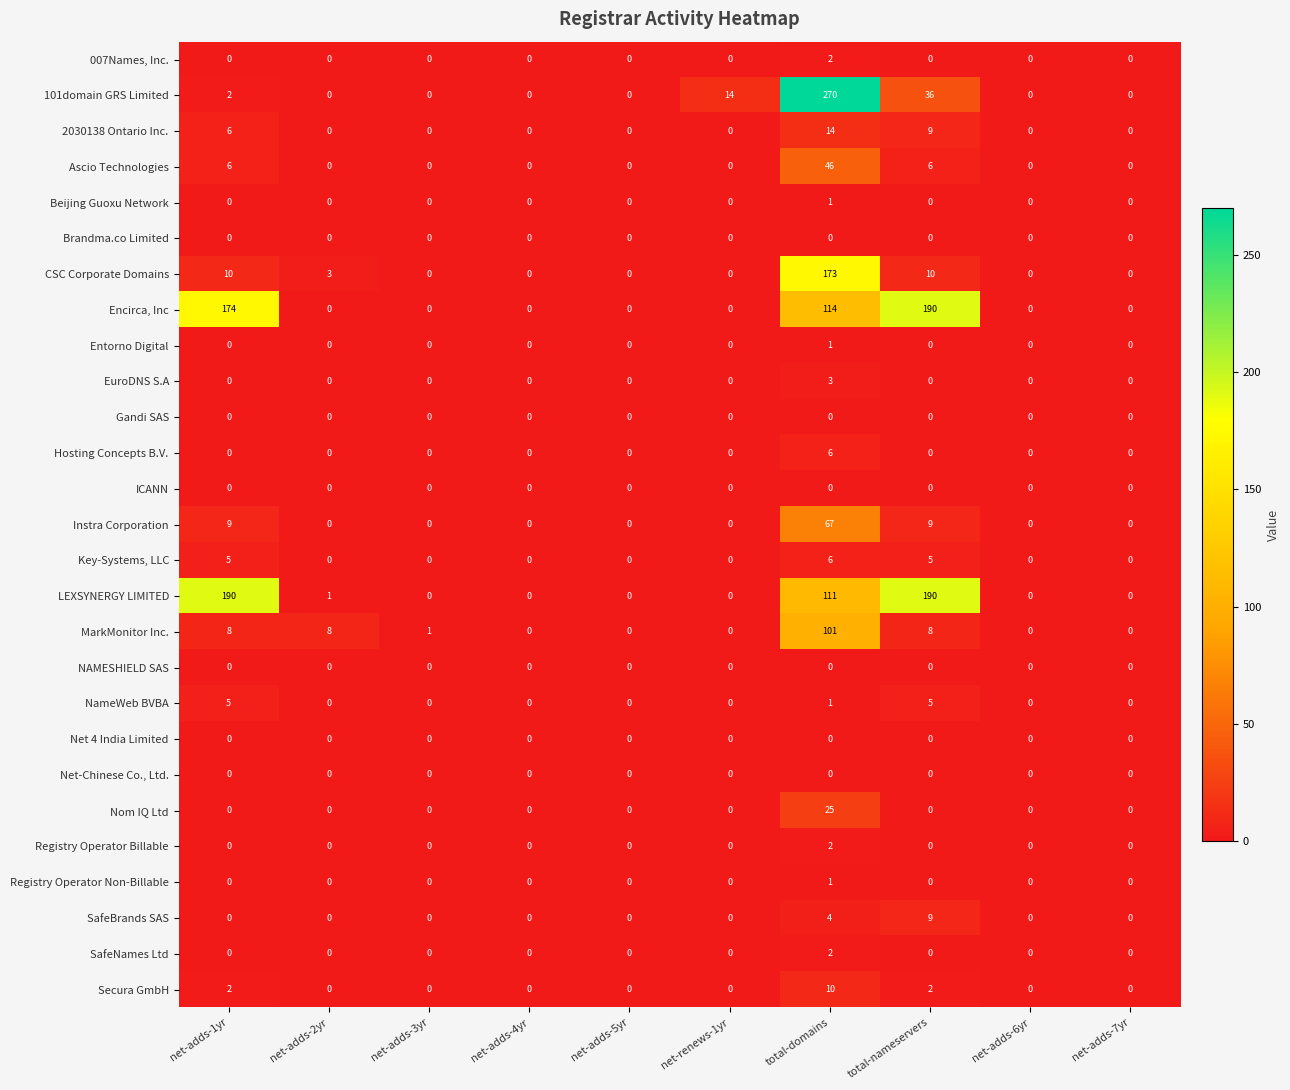

The Nom IQ Ltd series shows 0 at net-adds-2yr. True or false?

True